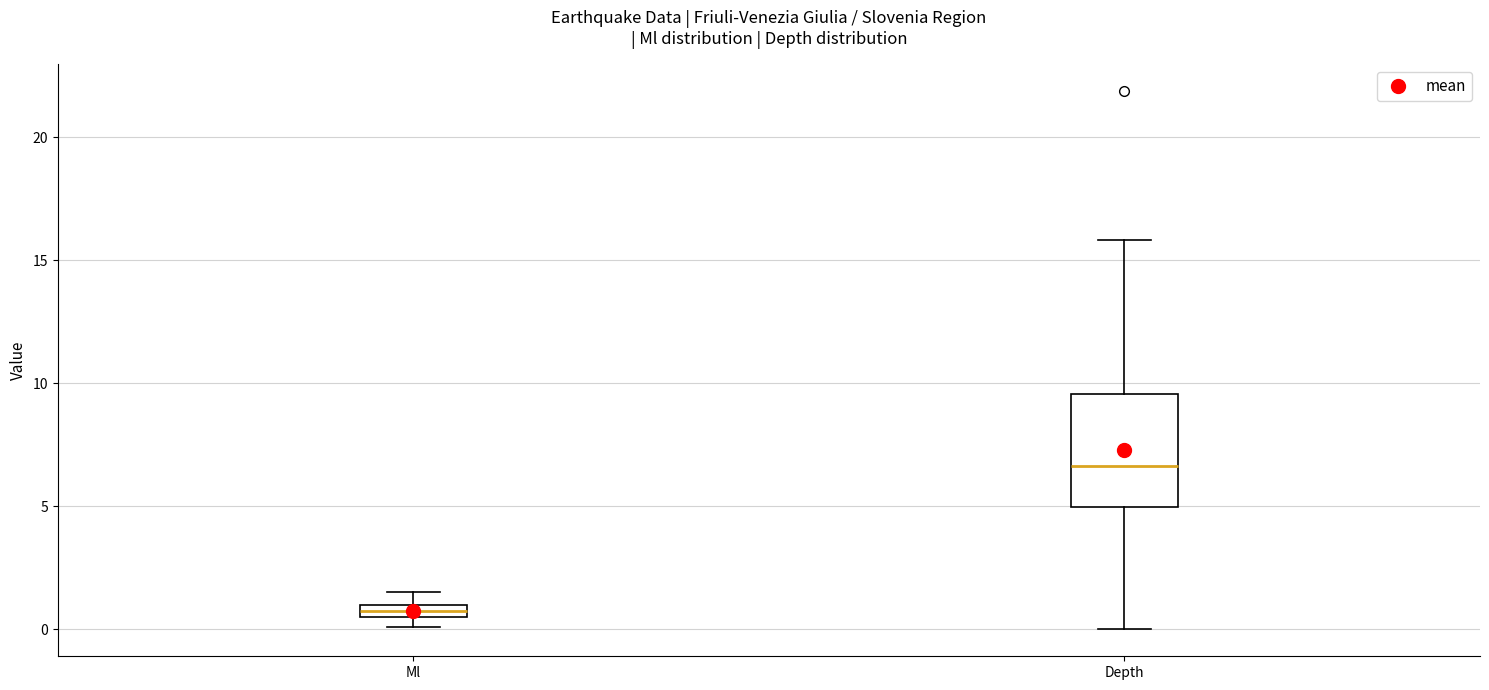

Which box is the tallest, from its lower edge to its upper edge?

Depth